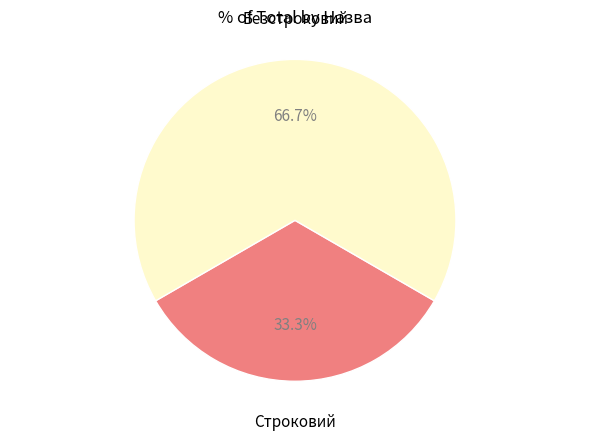

Is there a majority slice in this chart?

Yes